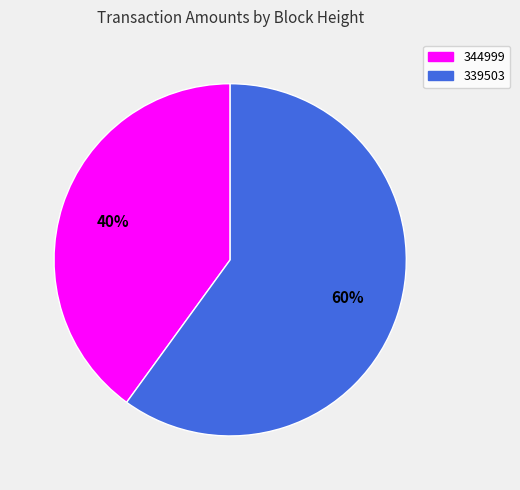

Which has a higher value, 339503 or 344999?

339503